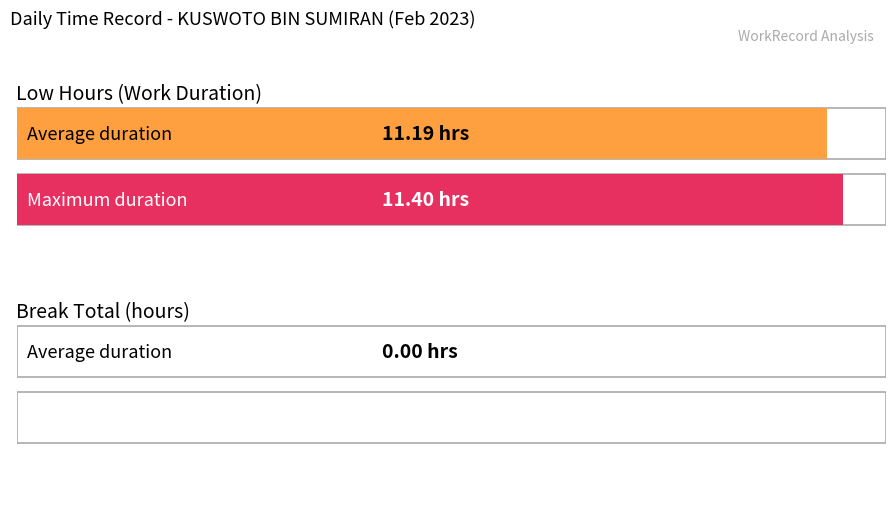

Which series has the largest range (max minus min)?

Low (hours)